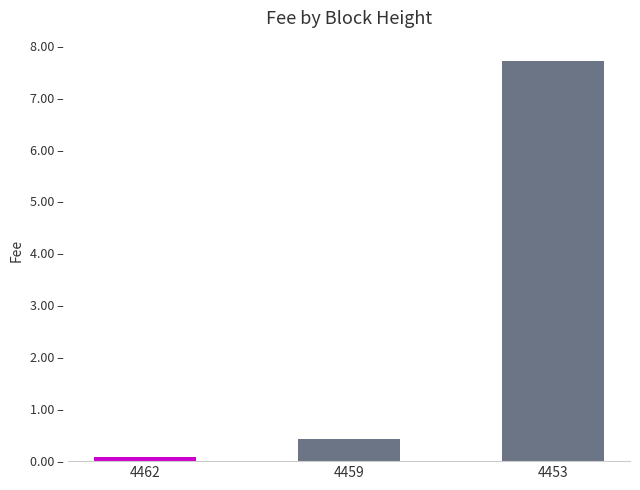

What is the value of the 3rd bar from the left?

7.7